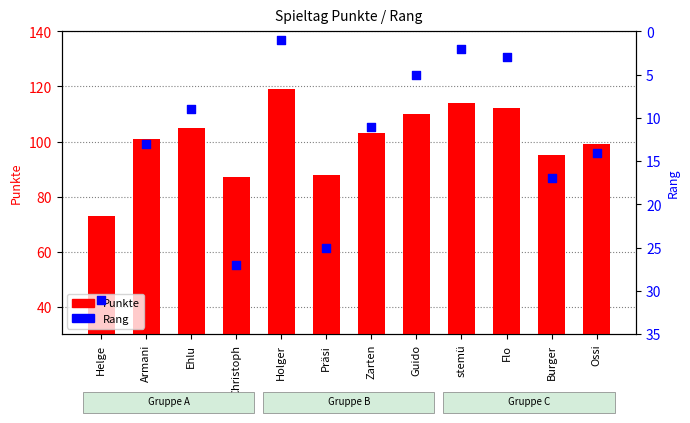

Which series contains the highest Y value?

Punkte